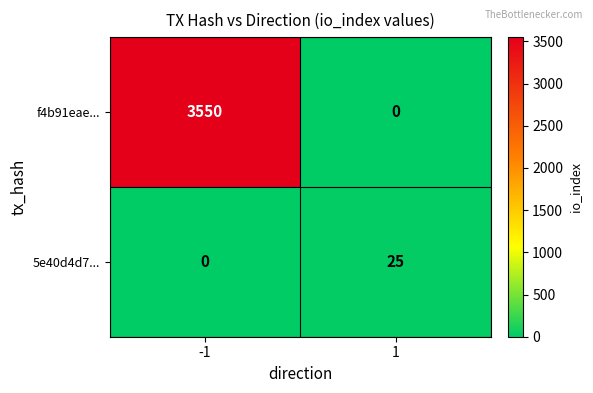

True or false: f4b91eae... has a value of 0 at 1.

True